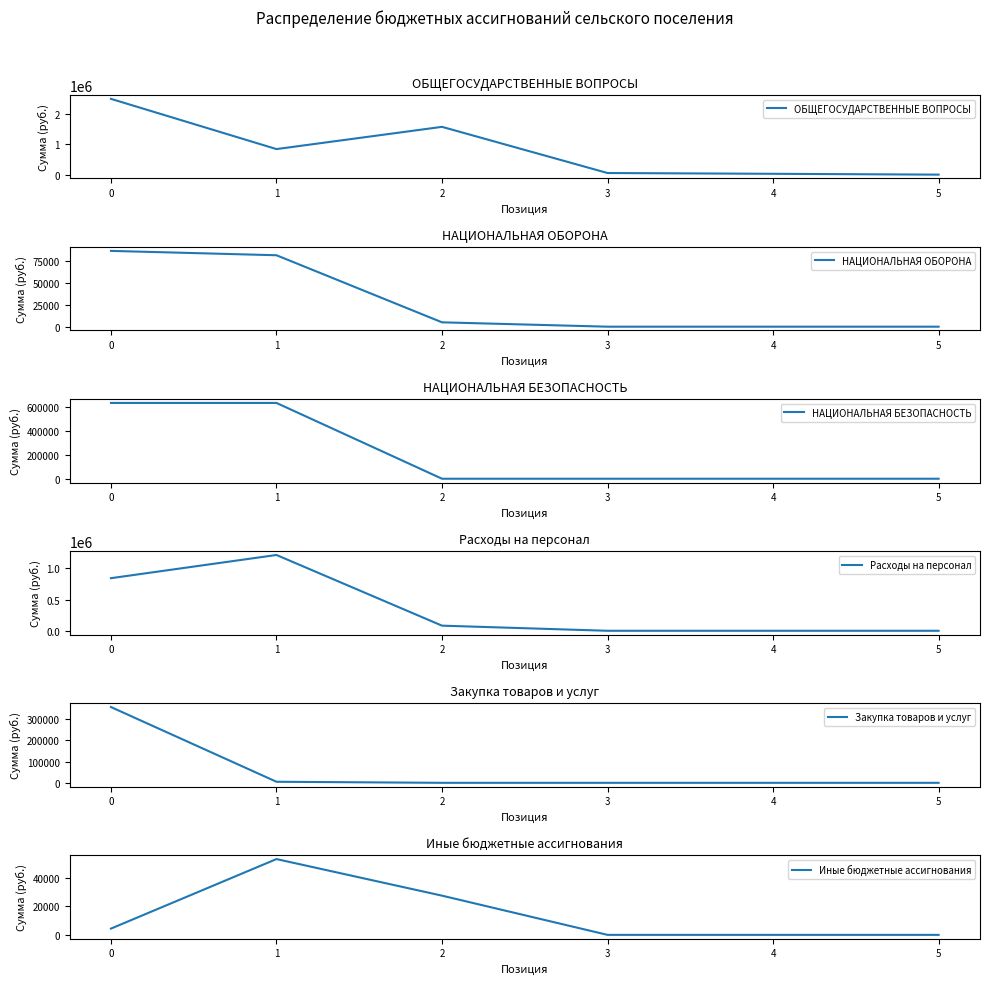

Which series has the largest range (max minus min)?

ОБЩЕГОСУДАРСТВЕННЫЕ ВОПРОСЫ